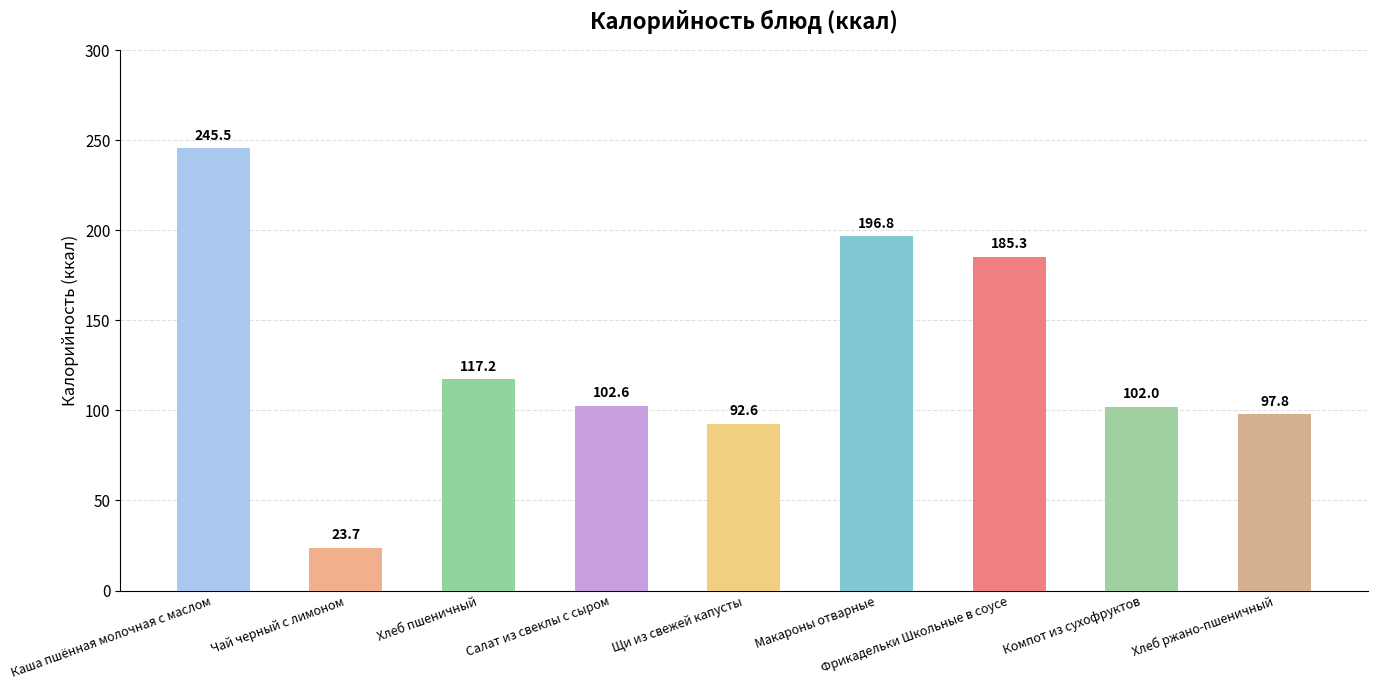

What is the label of the 3rd bar from the right?

Фрикадельки Школьные в соусе